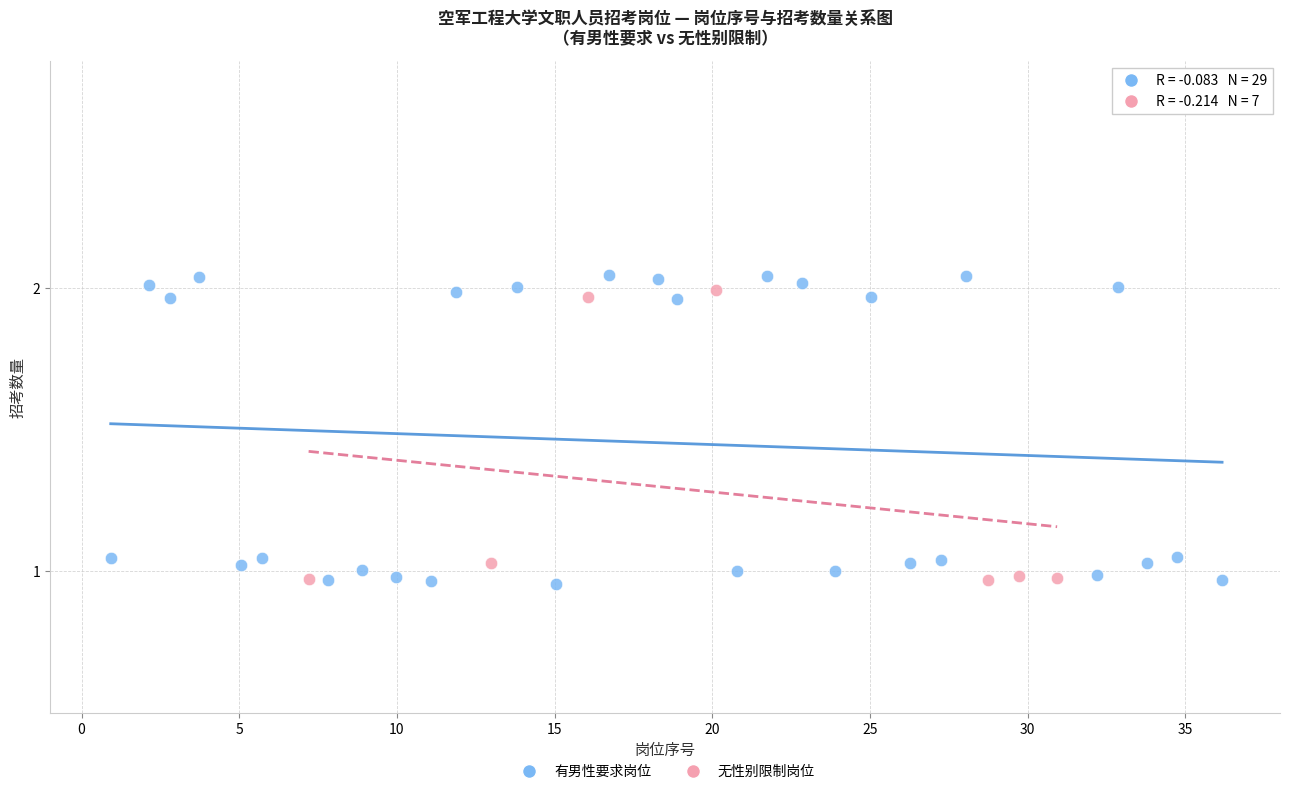

Which series has the largest Y range (max minus min)?

有男性要求岗位